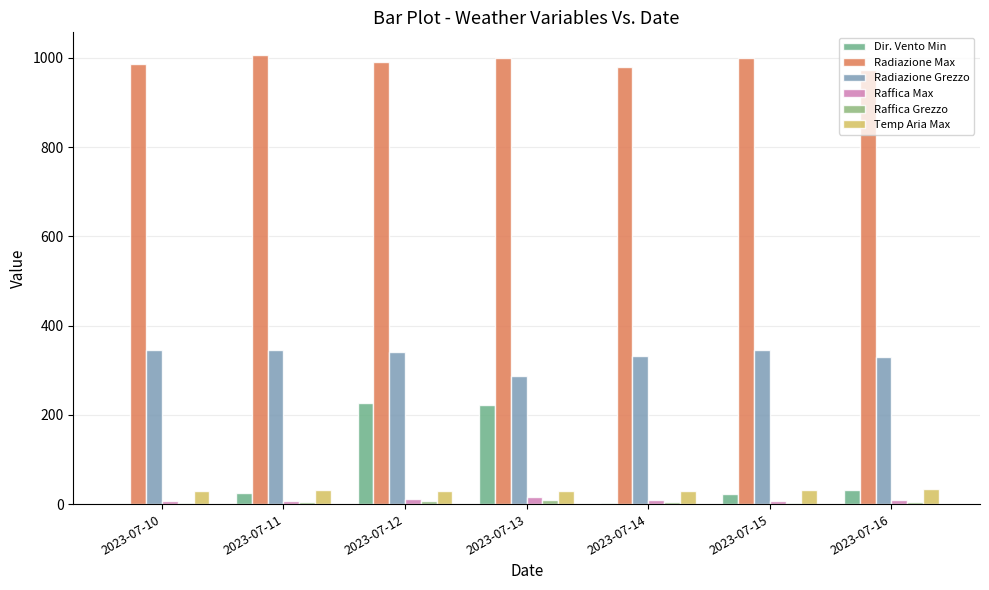

Which category has the highest value in the Raffica Grezzo series?

2023-07-13